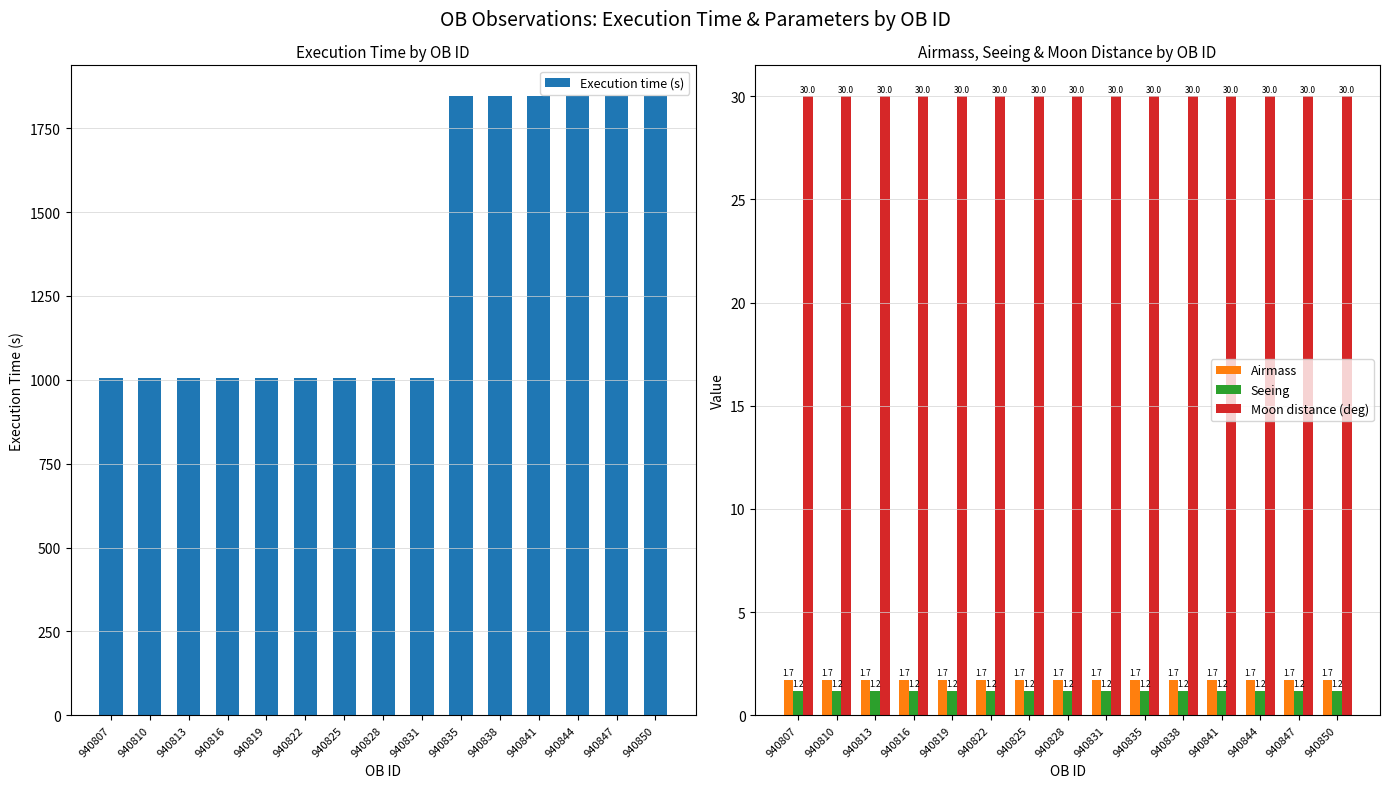

How many categories are shown in the chart?

15